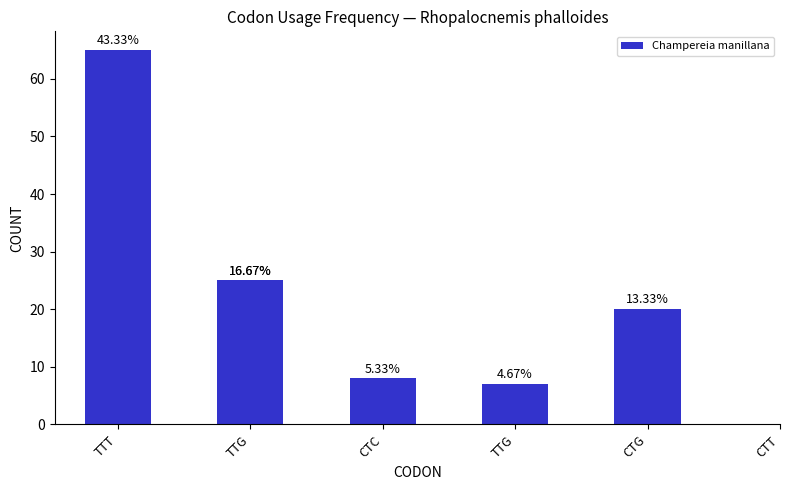

What is the difference between the maximum and second lowest values?

57